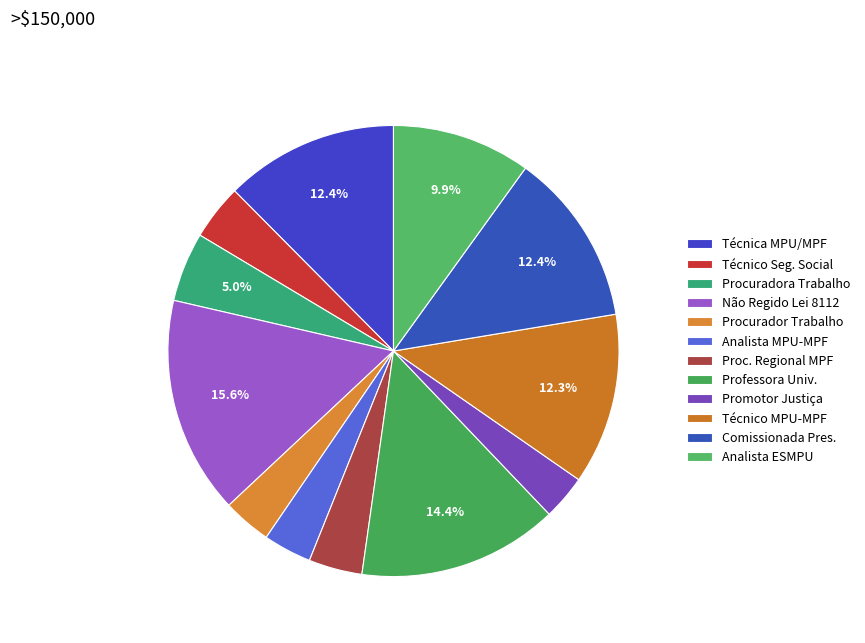

What is the largest slice in the pie chart?

Não Regido Lei 8112